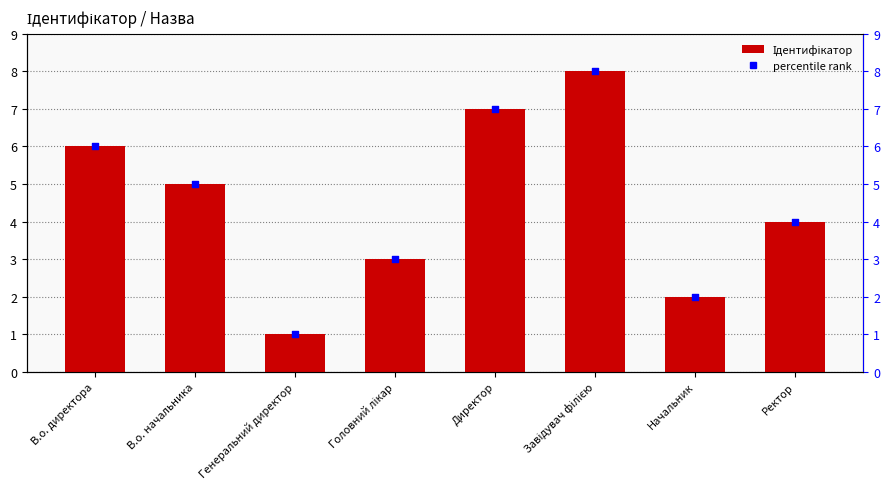

Which series has the widest spread of Y values?

Ідентифікатор